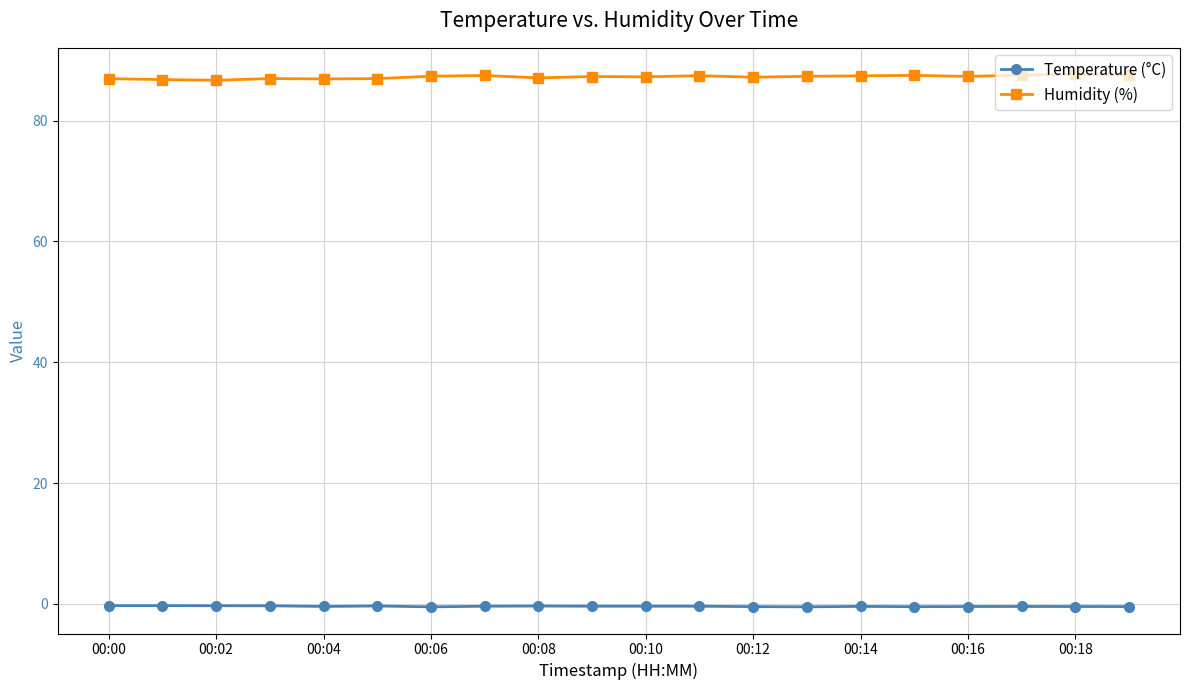

Which series has the largest total across all categories?

Humidity (%)